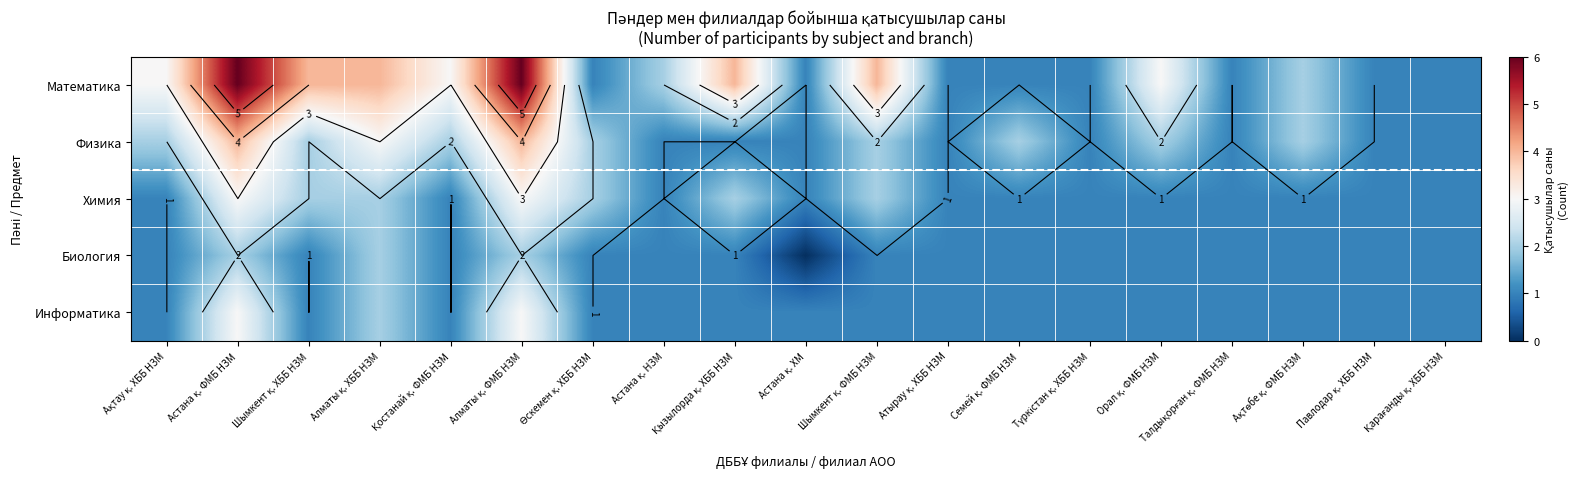

How many categories are shown in the chart?

19